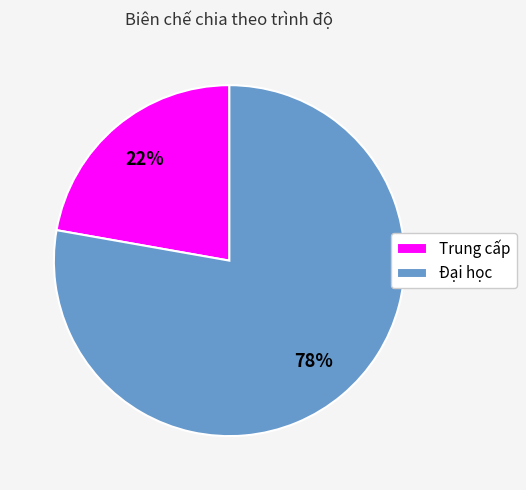

Approximately how many times larger is the value at Trung cấp compared to Đại học?

0.3